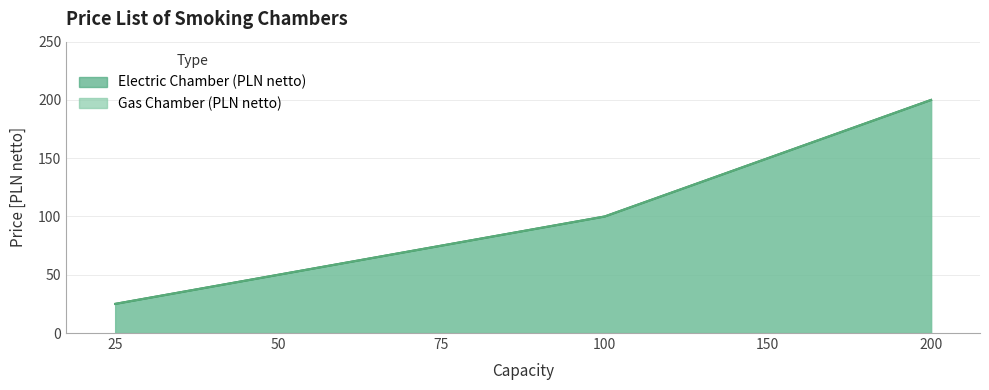

The value of Gas Chamber (PLN netto) at 75 is 123. True or false?

False